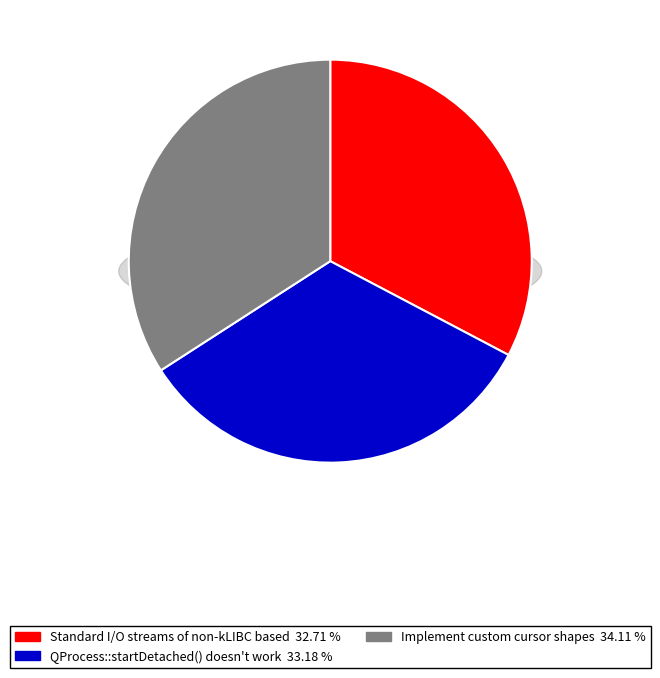

To the nearest percent, what is the average slice percentage?

33%